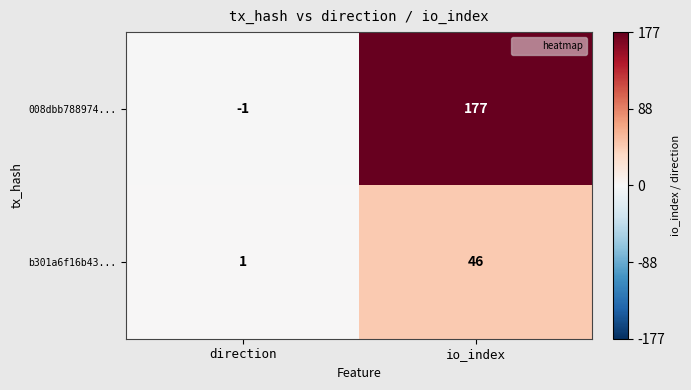

What is the minimum value shown in the chart?

-1